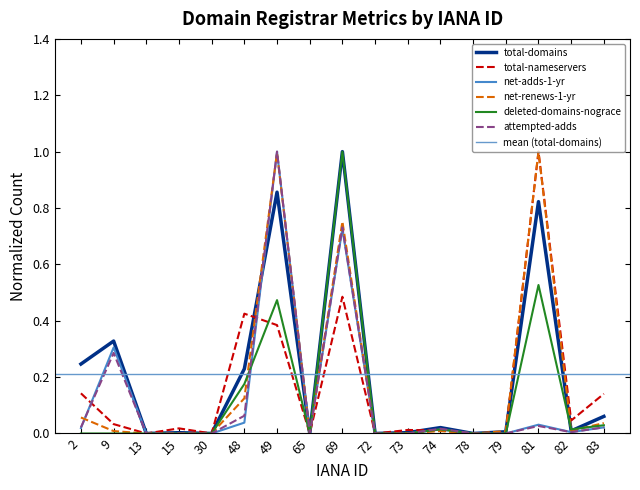

Reading left to right, what are all the values shown in this chart?

total-domains: 0.2	0.3	0.0	0.0	0.0	0.2	0.9	0.0	1.0	0.0	0.0	0.0	0.0	0.0	0.8	0.0	0.1
total-nameservers: 0.1	0.0	0.0	0.0	0.0	0.4	0.4	0.0	0.5	0.0	0.0	0.0	0.0	0.0	1.0	0.0	0.1
net-adds-1-yr: 0.0	0.3	0.0	0.0	0.0	0.0	1.0	0.0	0.7	0.0	0.0	0.0	0.0	0.0	0.0	0.0	0.0
net-renews-1-yr: 0.1	0.0	0.0	0.0	0.0	0.1	1.0	0.0	0.8	0.0	0.0	0.0	0.0	0.0	1.0	0.0	0.0
deleted-domains-nograce: 0.0	0.0	0.0	0.0	0.0	0.2	0.5	0.0	1.0	0.0	0.0	0.0	0.0	0.0	0.5	0.0	0.0
attempted-adds: 0.0	0.3	0.0	0.0	0.0	0.1	1.0	0.0	0.7	0.0	0.0	0.0	0.0	0.0	0.0	0.0	0.0